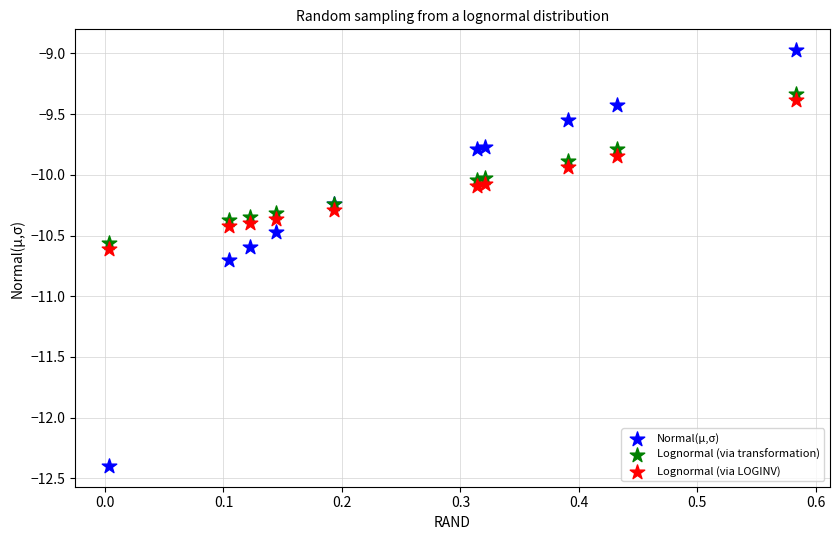

Which series has the largest Y range (max minus min)?

Normal(µ,σ)